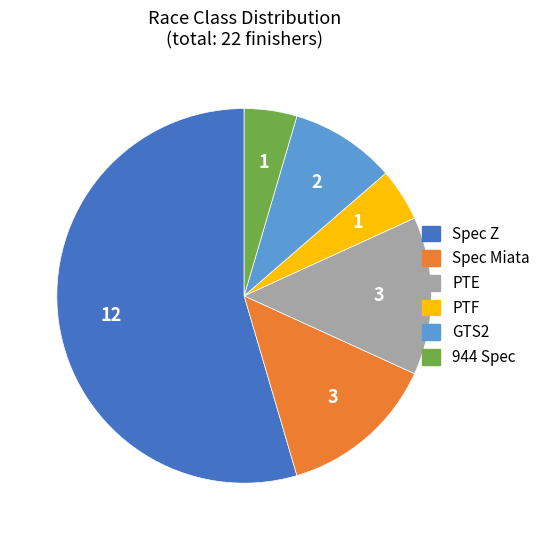

True or false: Spec Miata accounts for 1% of the total.

False